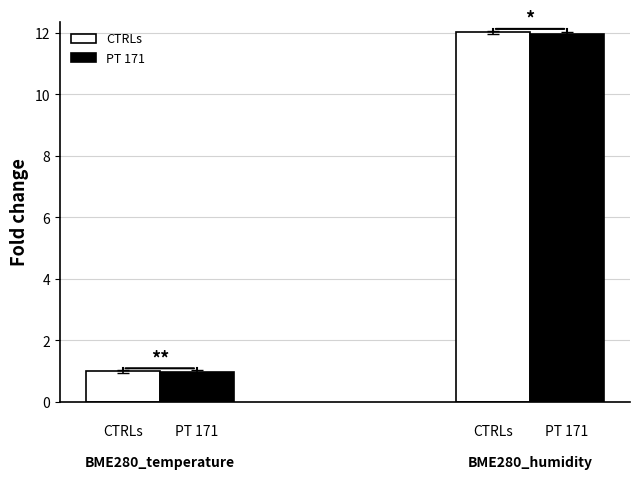

What is the sum of all PT 171 values?

13.0